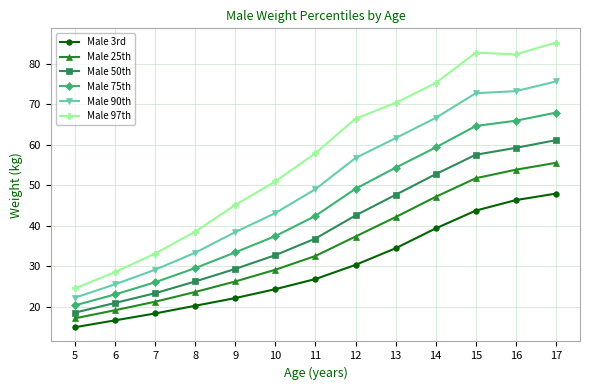

Is the value of Male 90th at 8 greater than the value of Male 97th at 5?

Yes